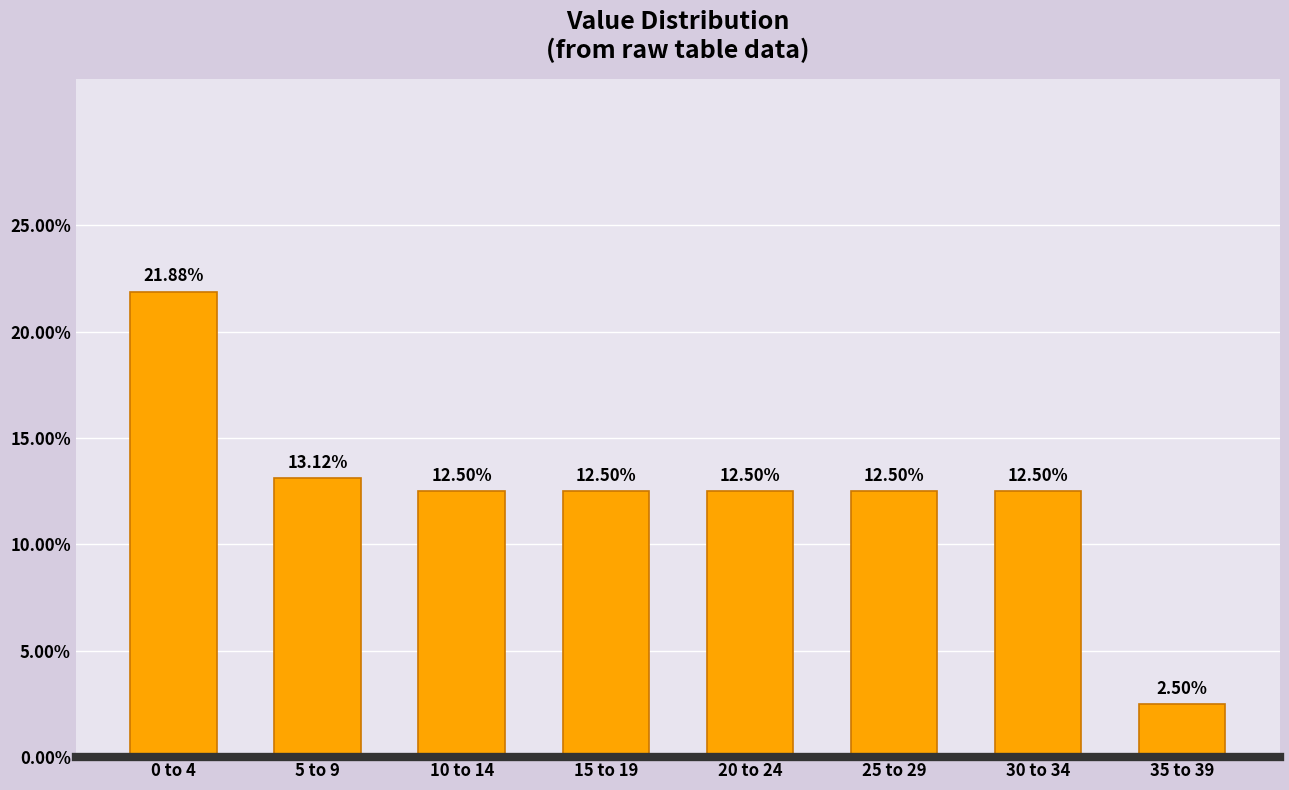

What is the average value?

12.5